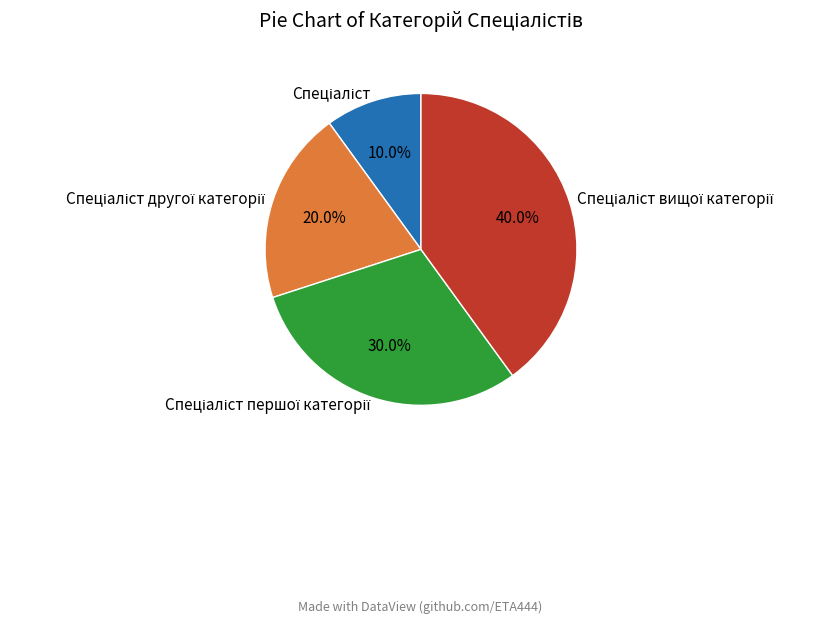

Is there any slice that represents more than half of the pie?

No